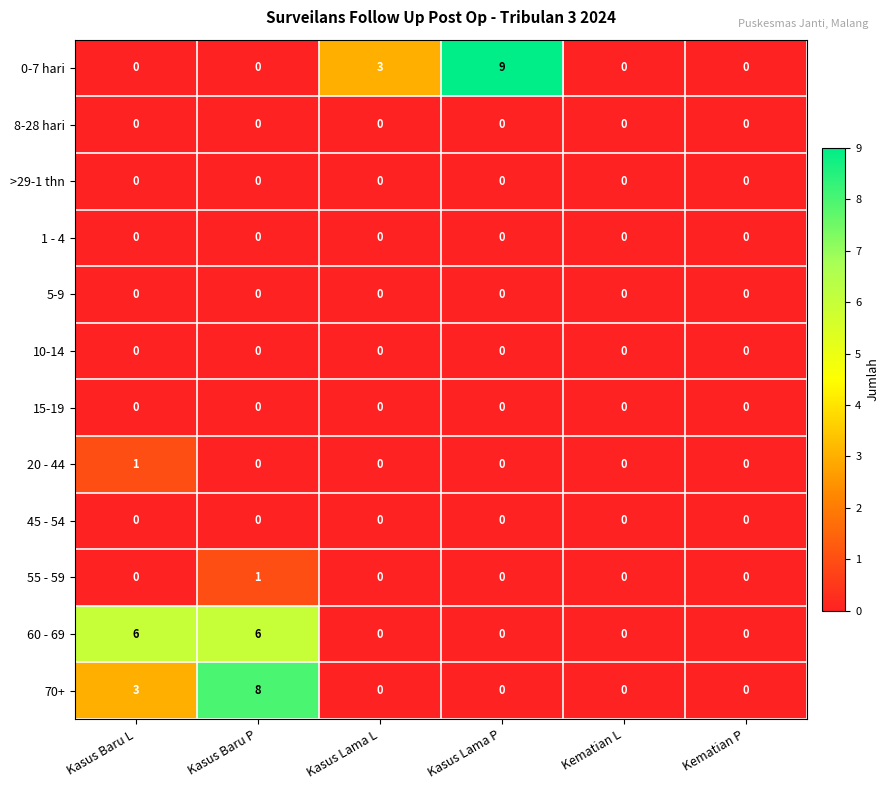

What is the sum of all 0-7 hari values?

12